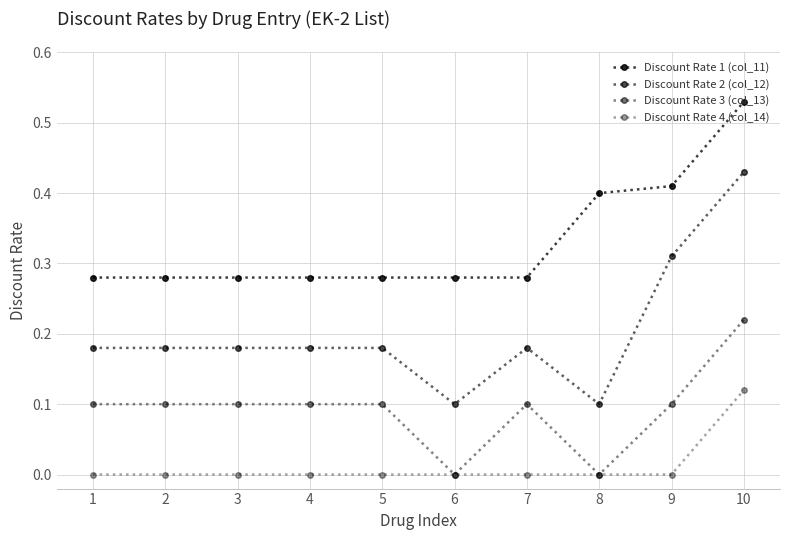

Rank the series by their maximum value, from lowest to highest.

Discount Rate 4 (col_14), Discount Rate 3 (col_13), Discount Rate 2 (col_12), Discount Rate 1 (col_11)